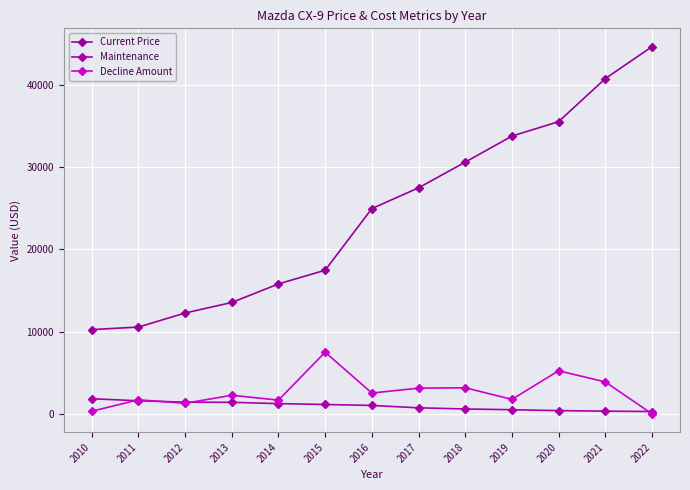

How many data points in Maintenance are less than 1019?

6